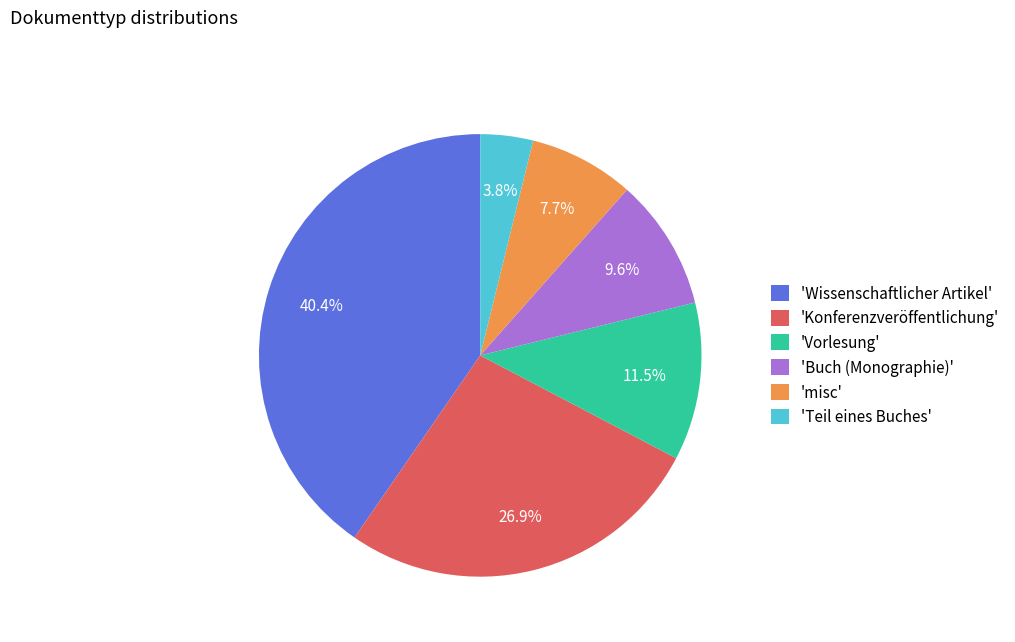

What is the largest slice in the pie chart?

'Wissenschaftlicher Artikel'